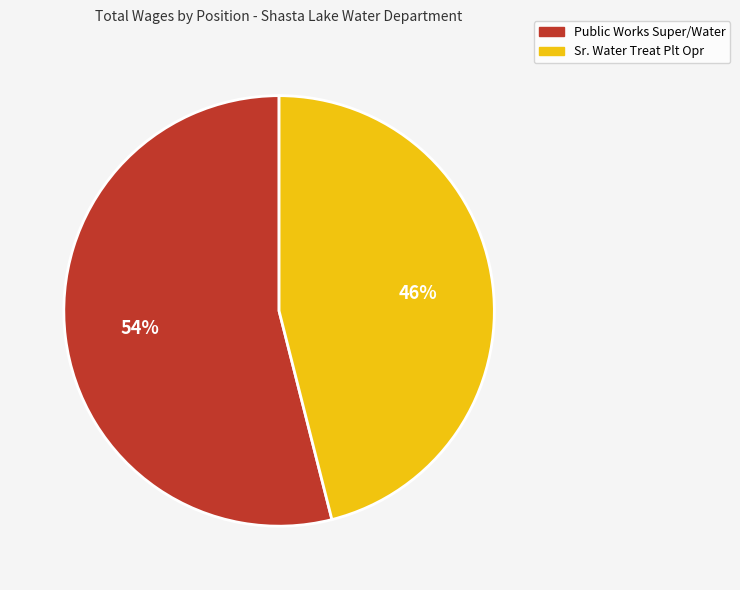

What is the smallest slice in the pie chart?

Sr. Water Treat Plt Opr